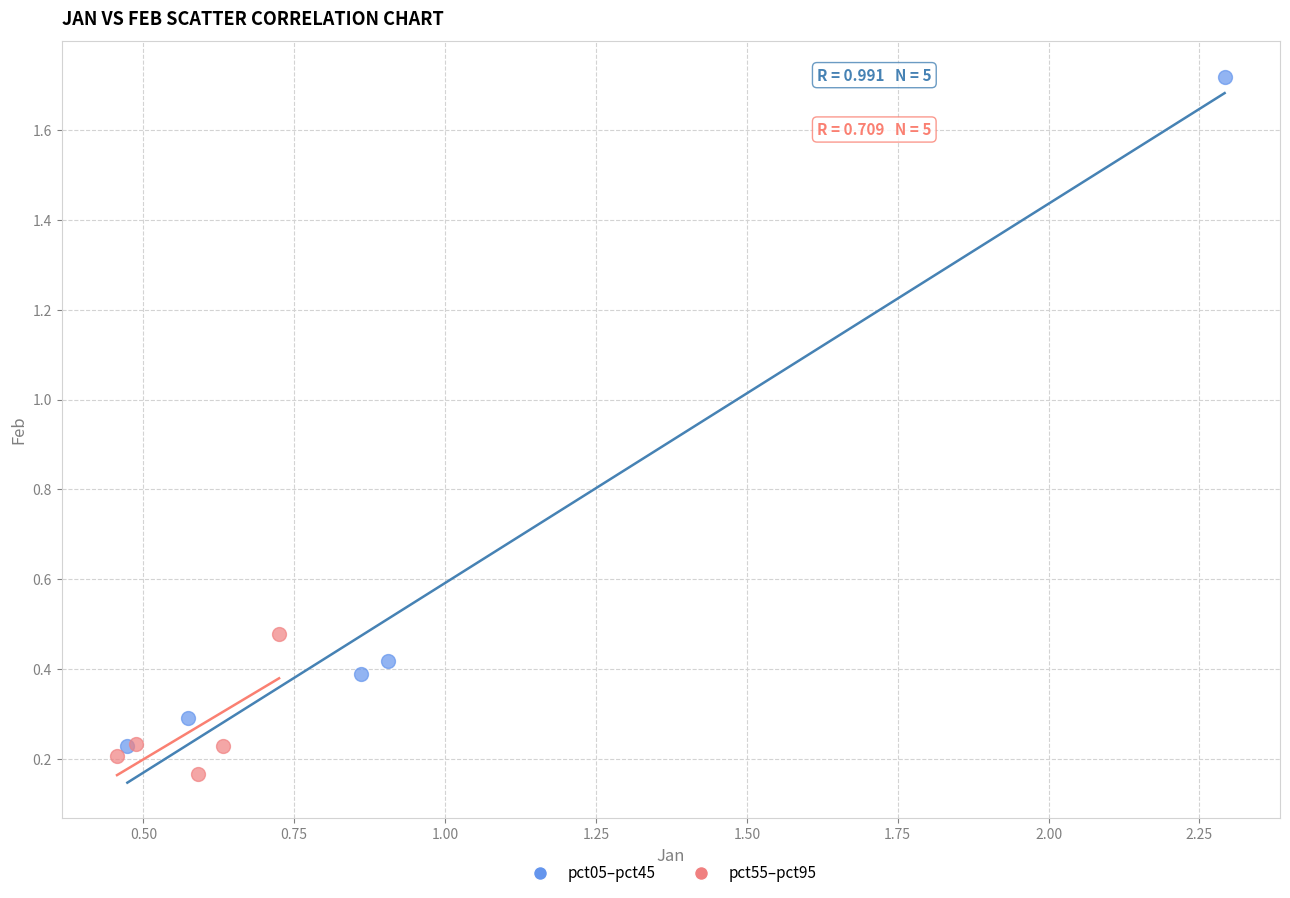

Which series has the largest Y range (max minus min)?

pct05–pct45